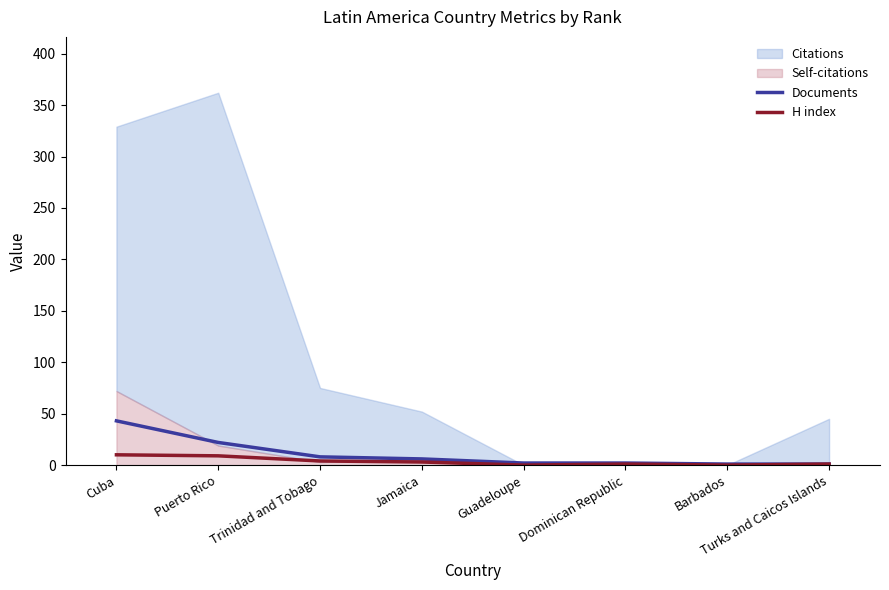

True or false: H index has a value of 10 at Cuba.

True